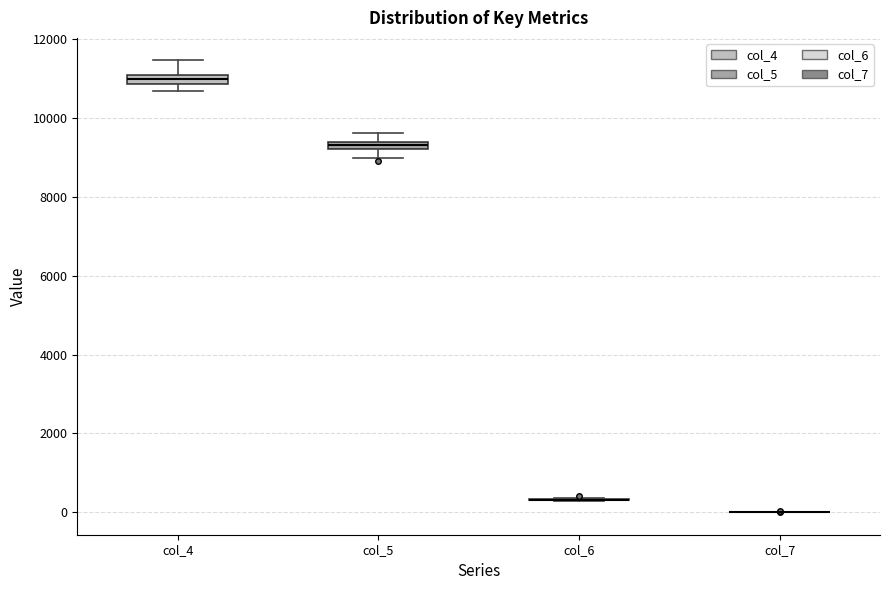

Where is the upper edge of the box for col_5 on the y-axis? The values are not printed on the chart, so give them approximately, as read against the axis.

9400